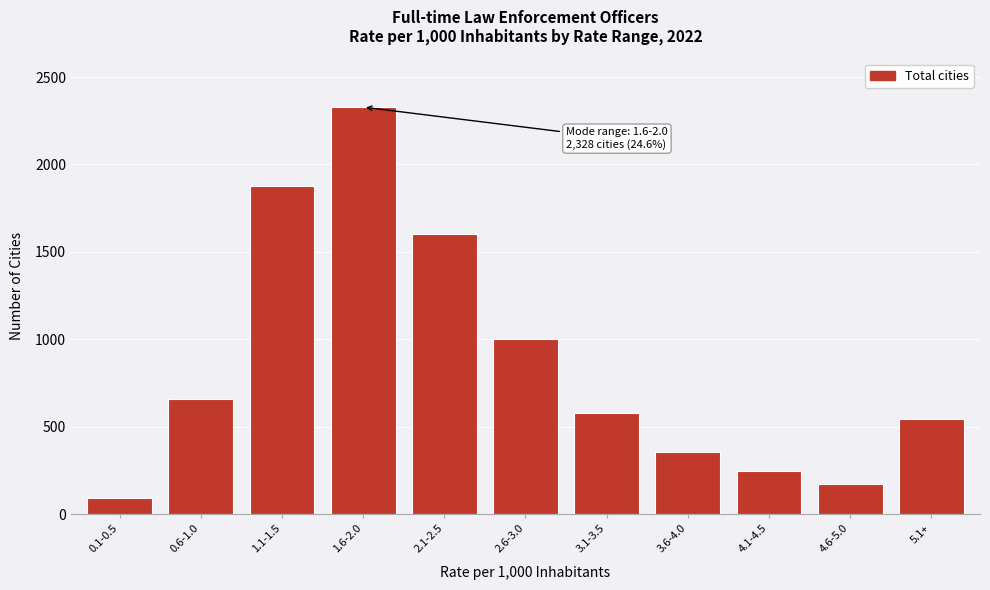

Reading left to right, list all the values displayed in this chart.

91	660	1879	2328	1600	999	580	353	245	173	544